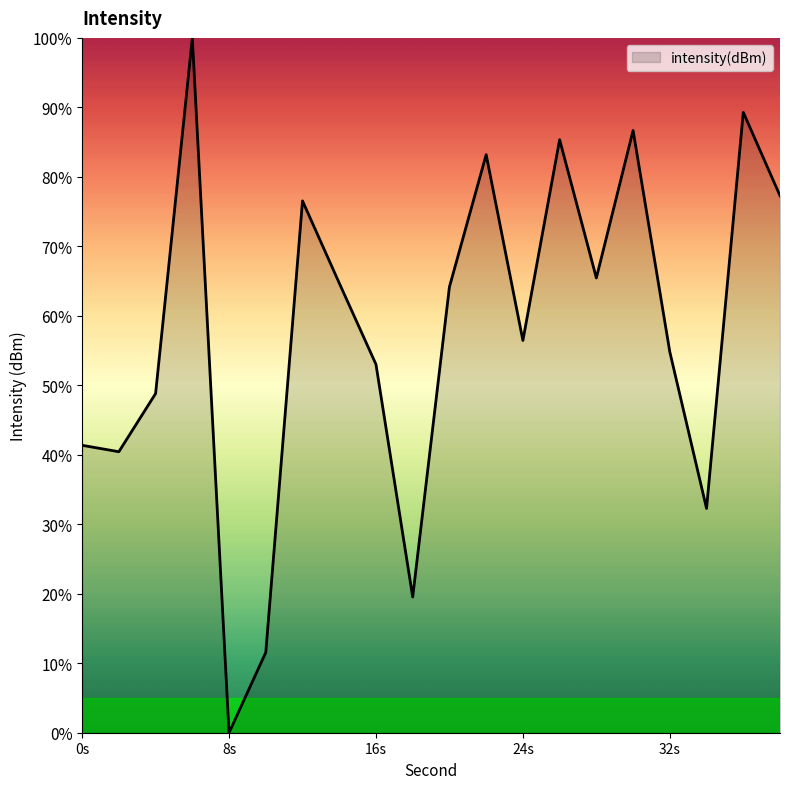

What is the maximum value shown in the chart?

100.0